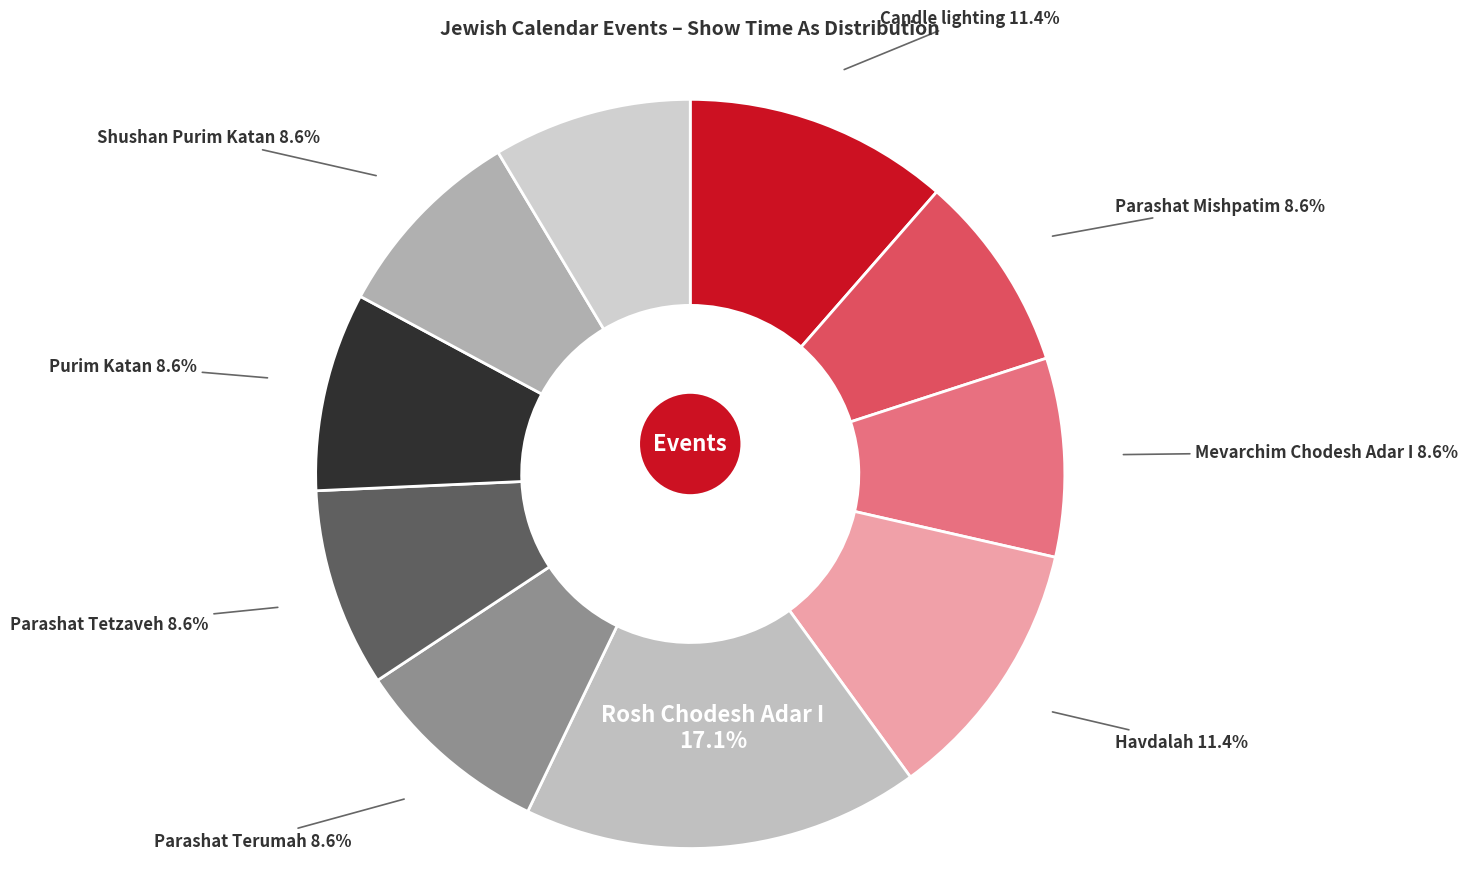

How many segments does this pie chart have?

10